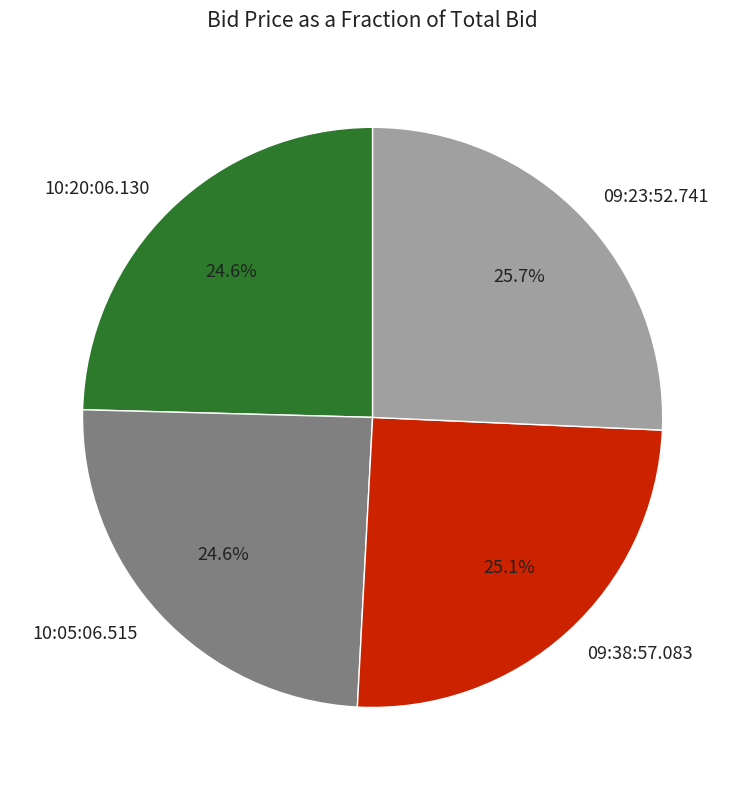

To the nearest percent, what portion does 09:38:57.083 represent?

25%